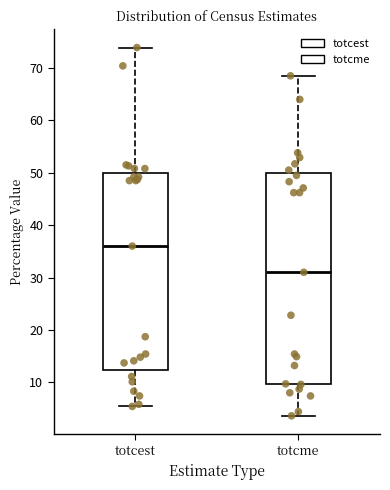

Which box is the tallest, from its lower edge to its upper edge?

totcme